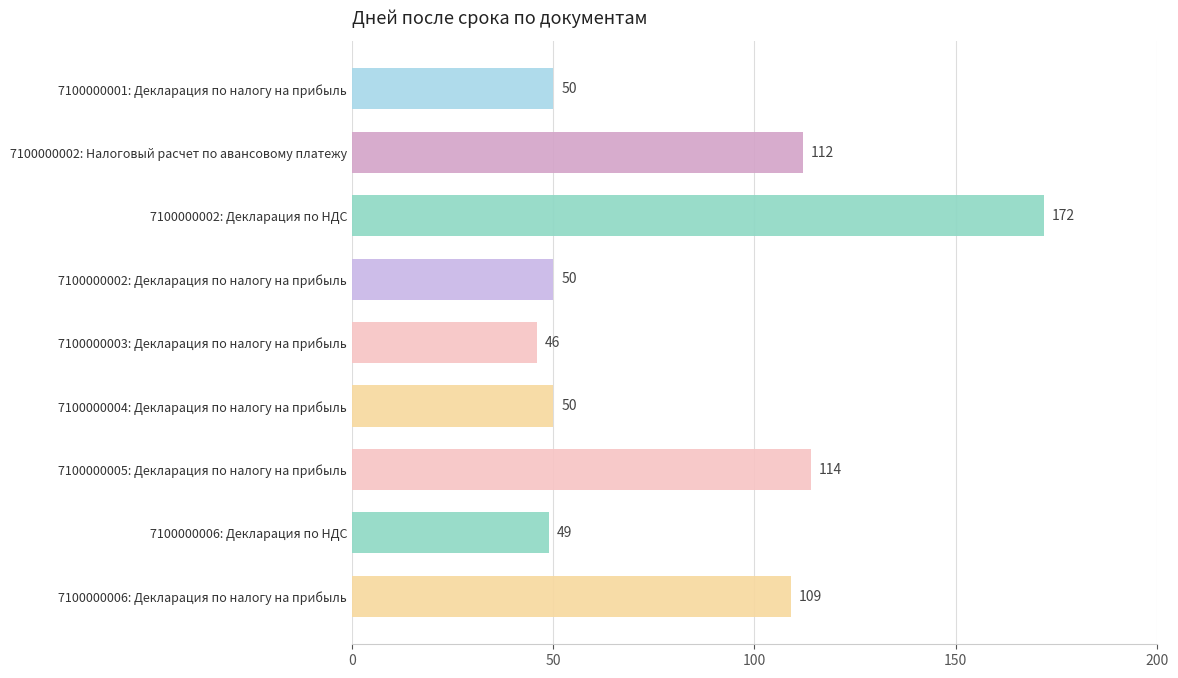

The chart shows a value of 50 at 7100000001: Декларация по налогу на прибыль. True or false?

True